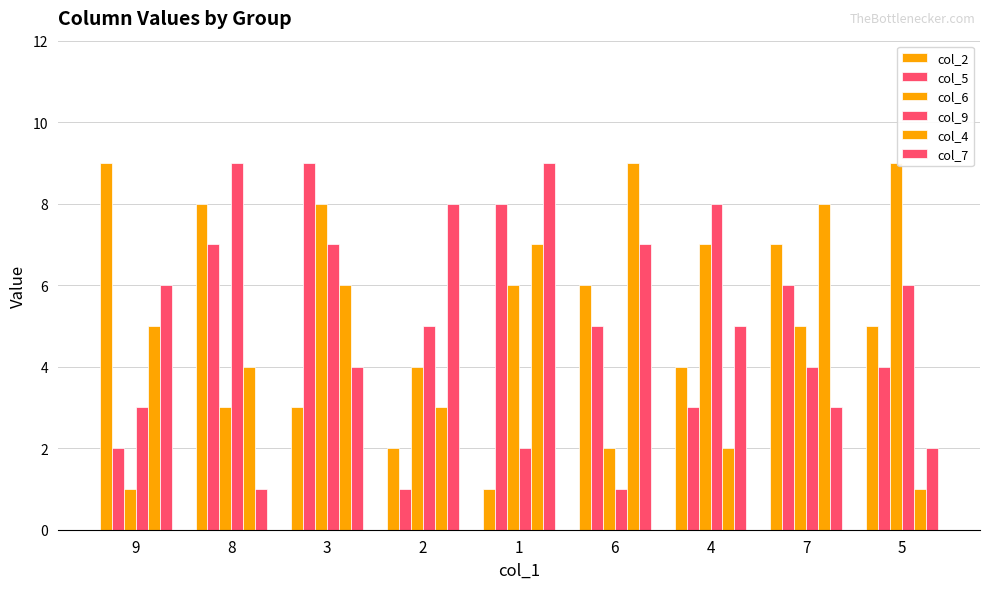

Rank the categories by col_4 value from highest to lowest.

6, 7, 1, 3, 9, 8, 2, 4, 5